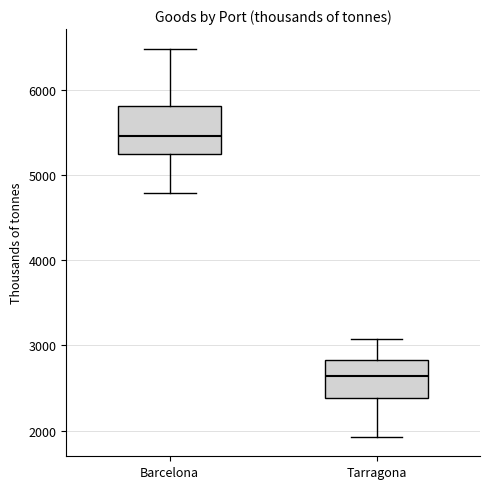

Reading left to right, transcribe this box plot: for each box, give where its median line is, the range the box spans, and where its two whiskers end, as read against the y-axis. The values are not printed on the chart, so give them approximately, as read against the axis.

Barcelona: median 5500, box 5300 to 5800, whiskers 4800 to 6500
Tarragona: median 2600, box 2400 to 2800, whiskers 1900 to 3100